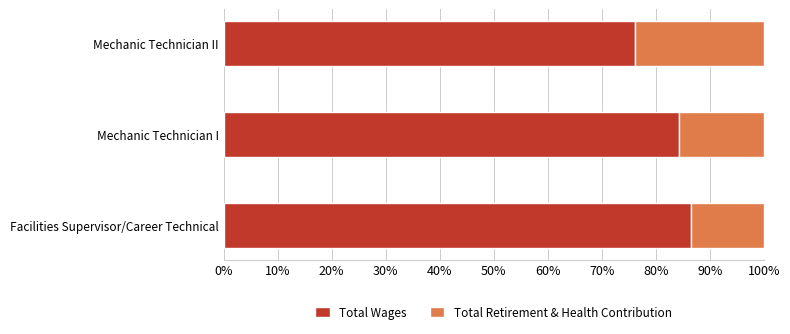

True or false: Total Wages has a value of 41.0 at Mechanic Technician I.

False